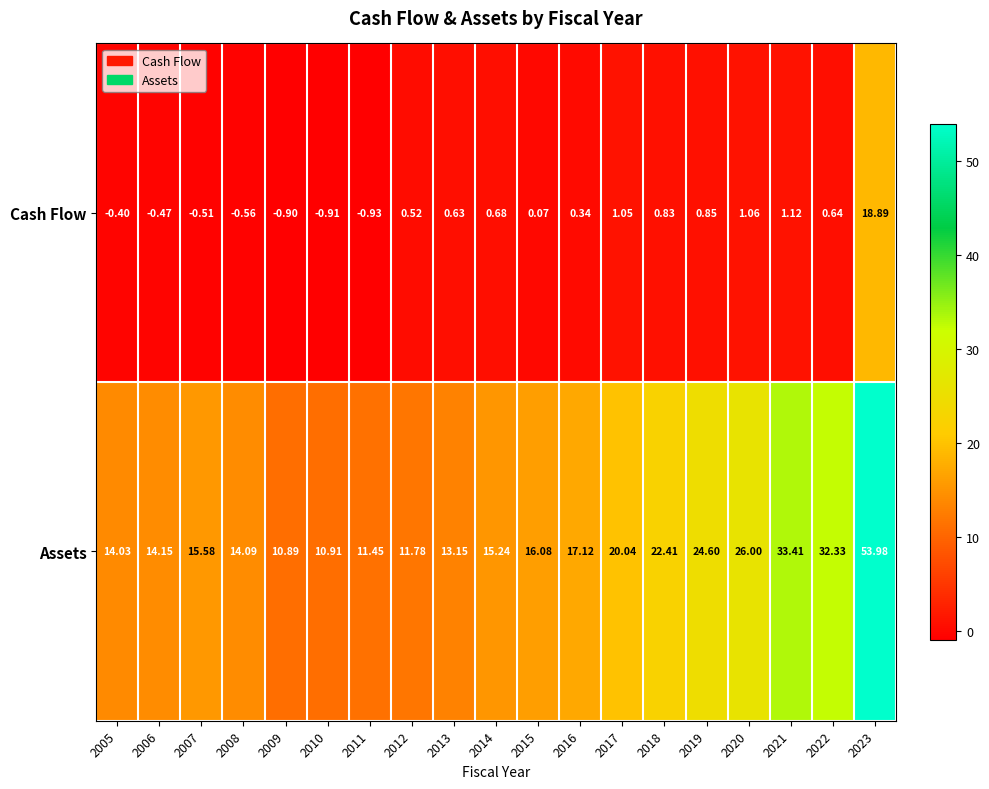

List the series in order of their overall mean, lowest first.

Cash Flow, Assets